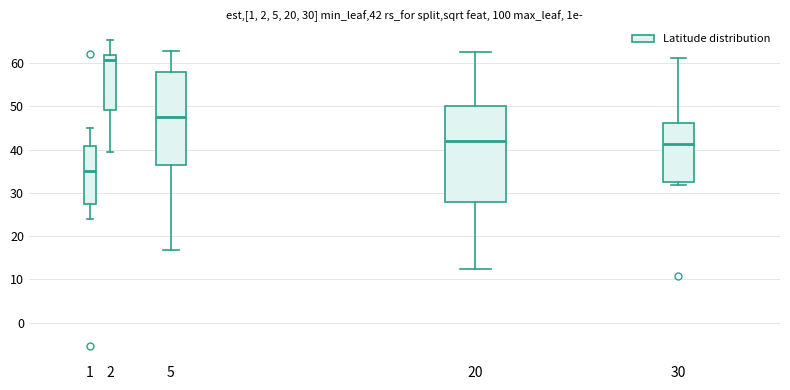

Which box has the lowest median line?

1